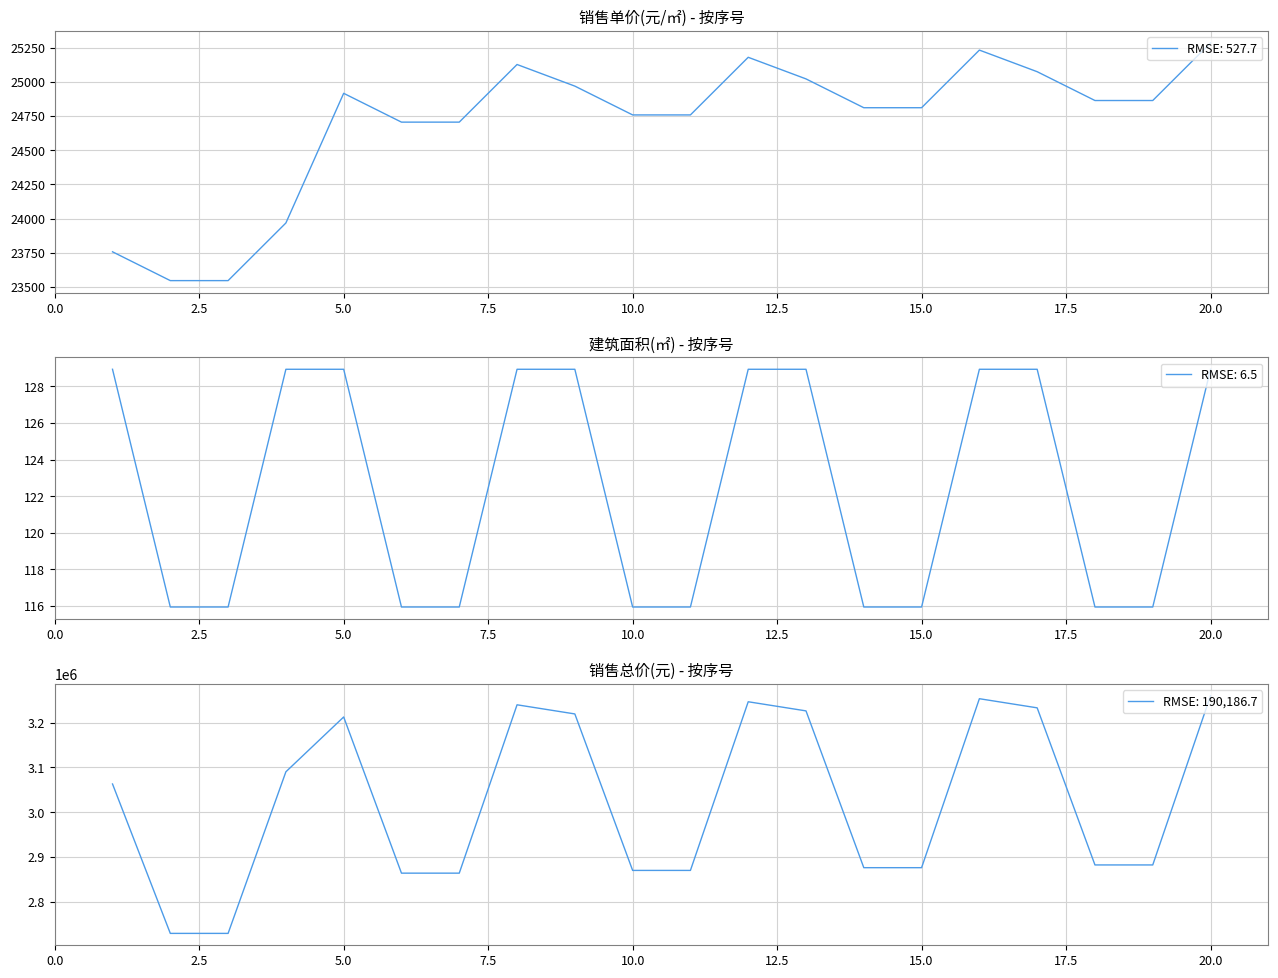

Is the value of 建筑面积(㎡) at 10 greater than the value of 销售总价(元) at 19?

No